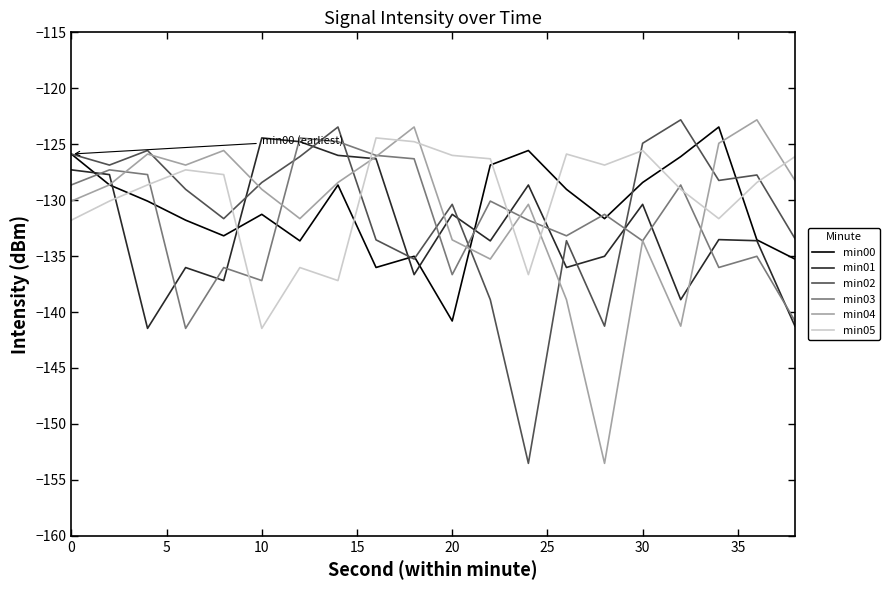

What is the highest value of the min05 series?

-124.4